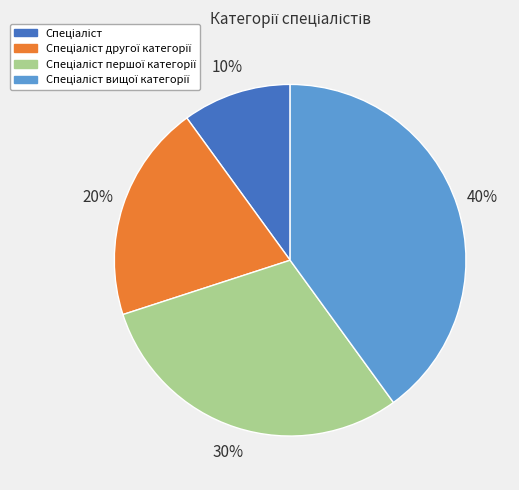

To the nearest percent, what is the average slice percentage?

25%